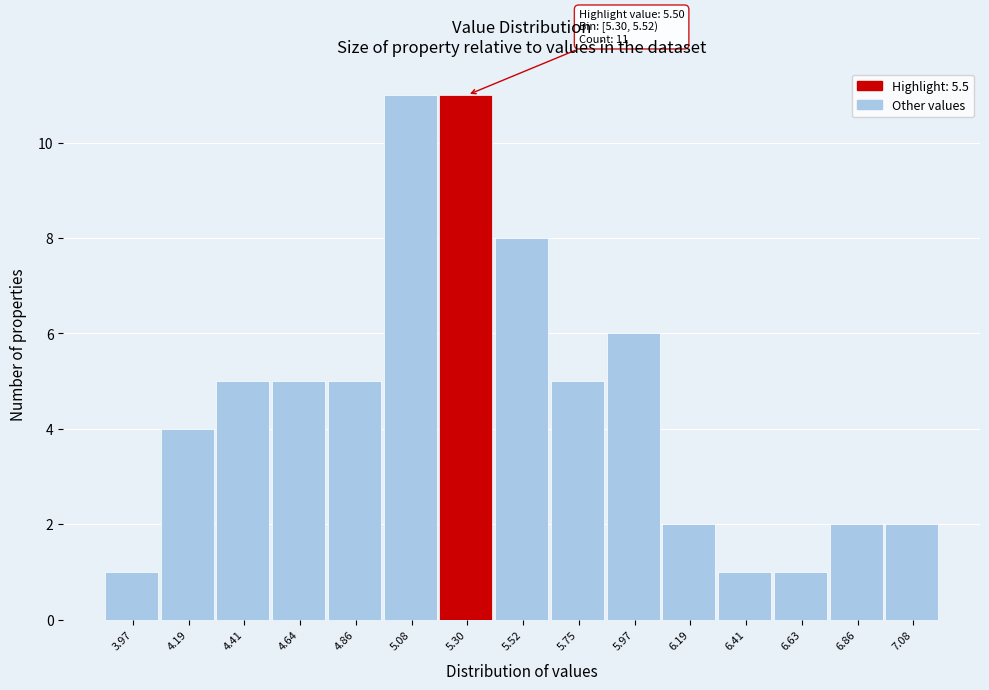

Reading right to left, list all the values displayed in this chart.

2	2	1	1	2	6	5	8	11	11	5	5	5	4	1